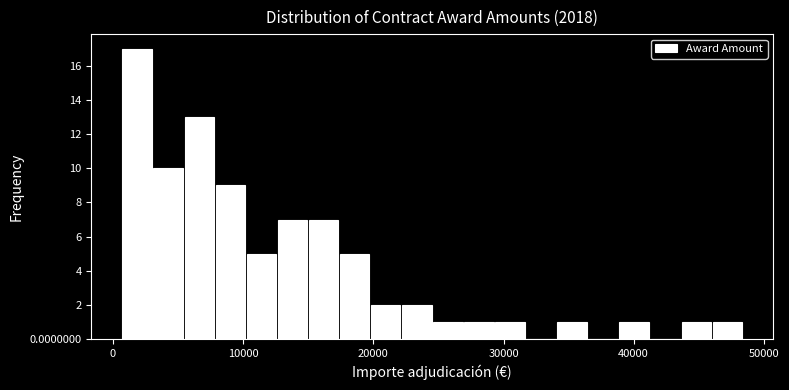

Around what value on the x-axis is the tallest bar? Give the approximate position of its centre, as read against the axis.

2000